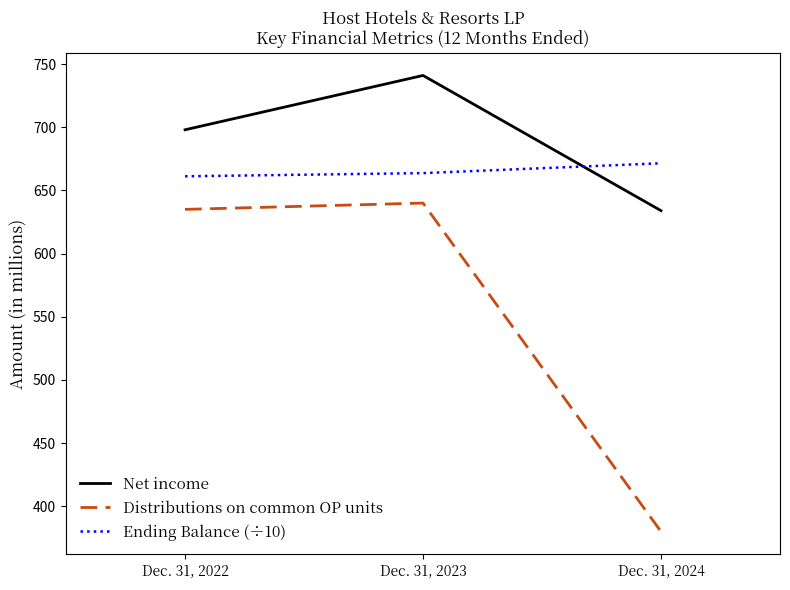

Reading left to right, extract all data points from this chart.

Net income: 698.0	741.0	634.0
Distributions on common OP units: 635.0	640.0	380.0
Ending Balance (÷10): 661.2	663.7	671.5